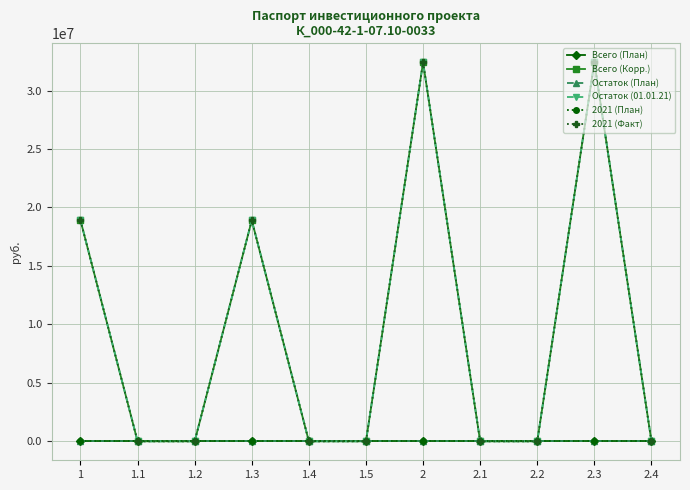

What is the highest value of the Всего (Корр.) series?

32419580